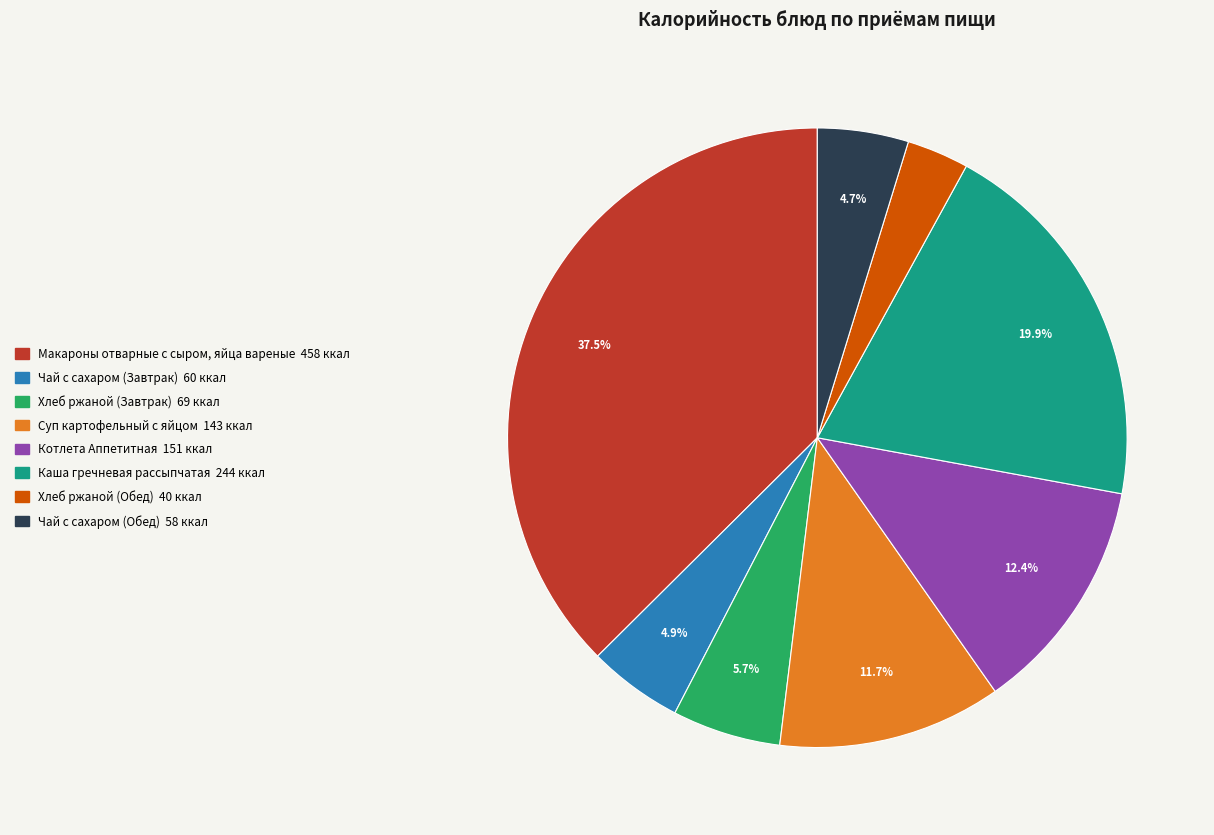

Does Чай с сахаром (Завтрак) account for over 50% of the chart?

No